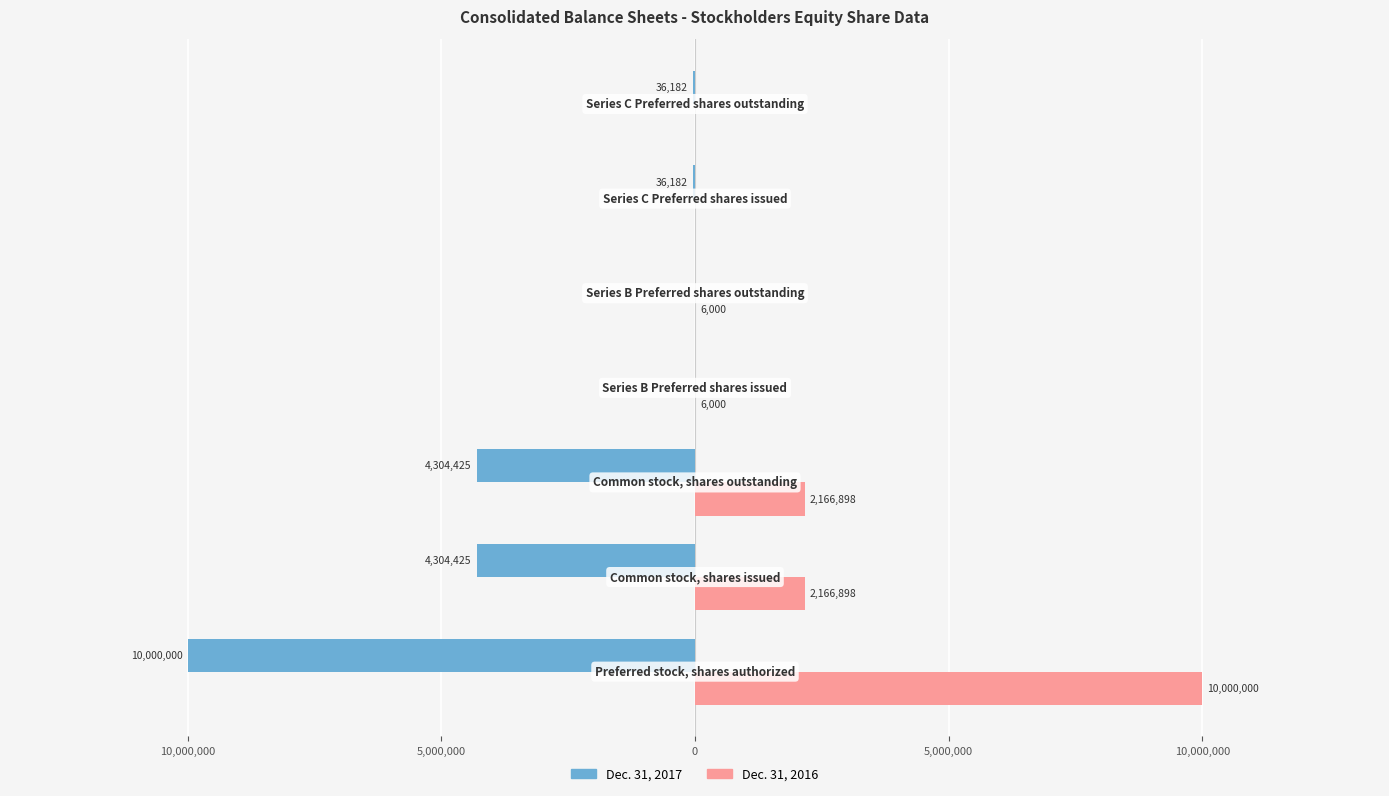

What are all the series names shown in the legend?

Dec. 31, 2017, Dec. 31, 2016